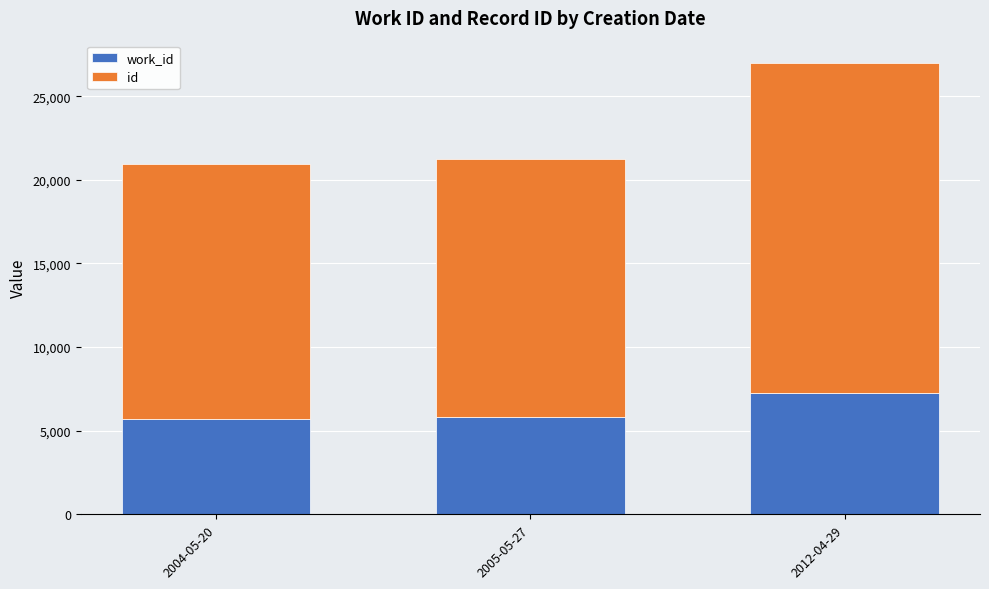

At which category is the sum across all series the highest?

2012-04-29